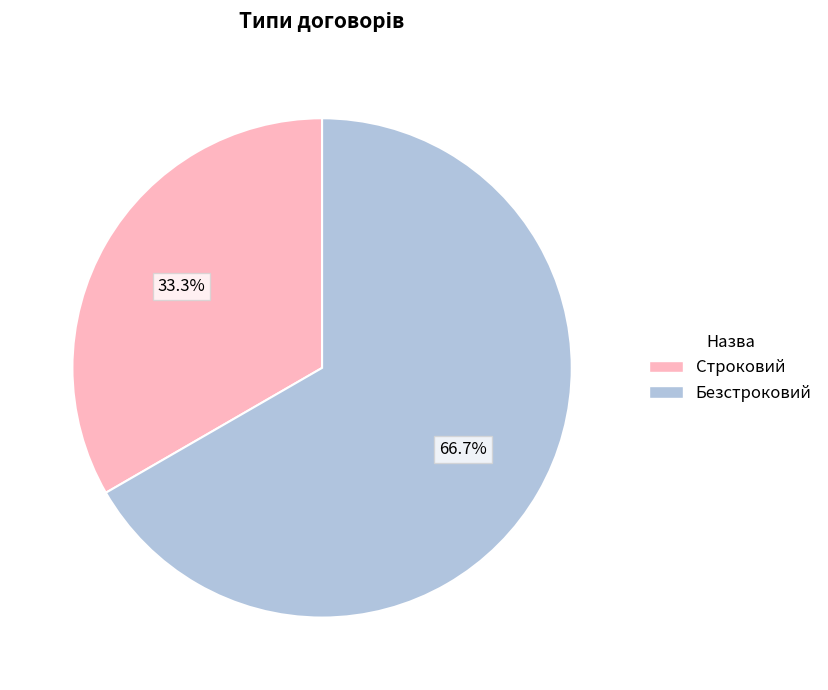

Is it true that Безстроковий is 76% of the pie?

False